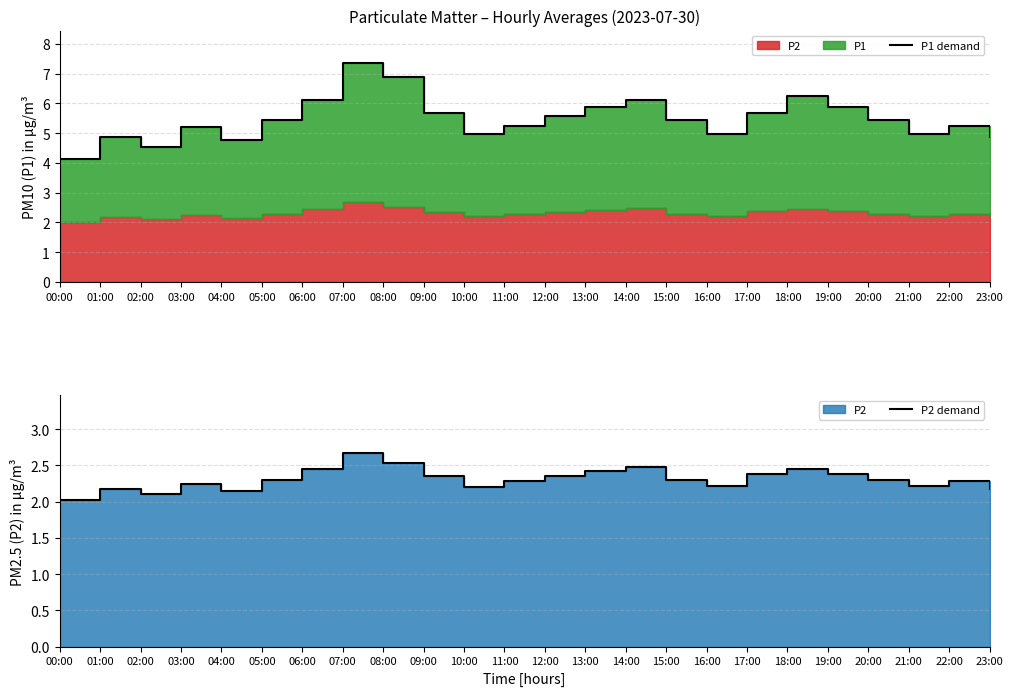

What is the difference between the maximum and minimum values in the P1 demand series?

3.2